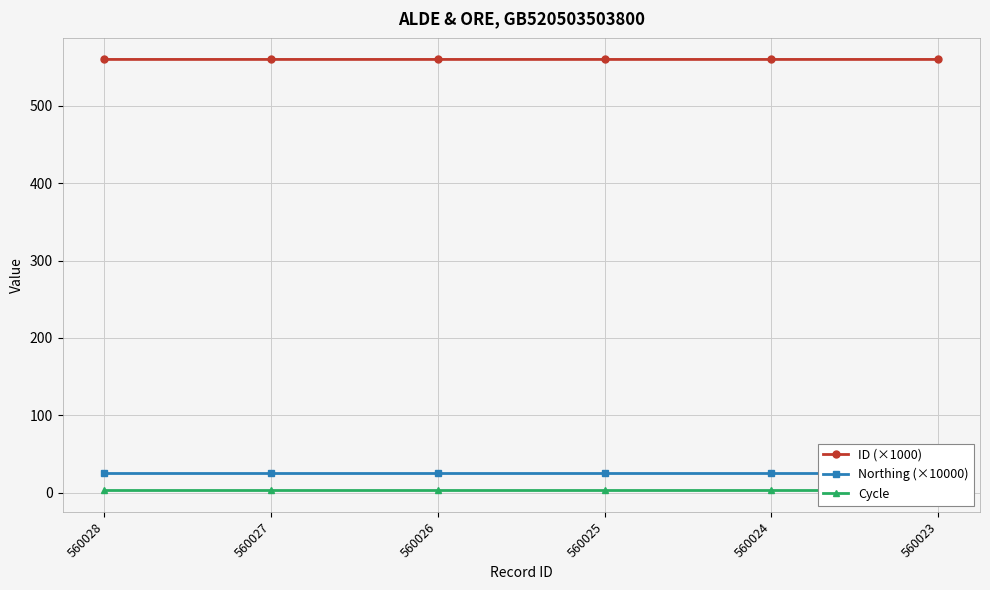

What is the greatest value displayed?

560.0